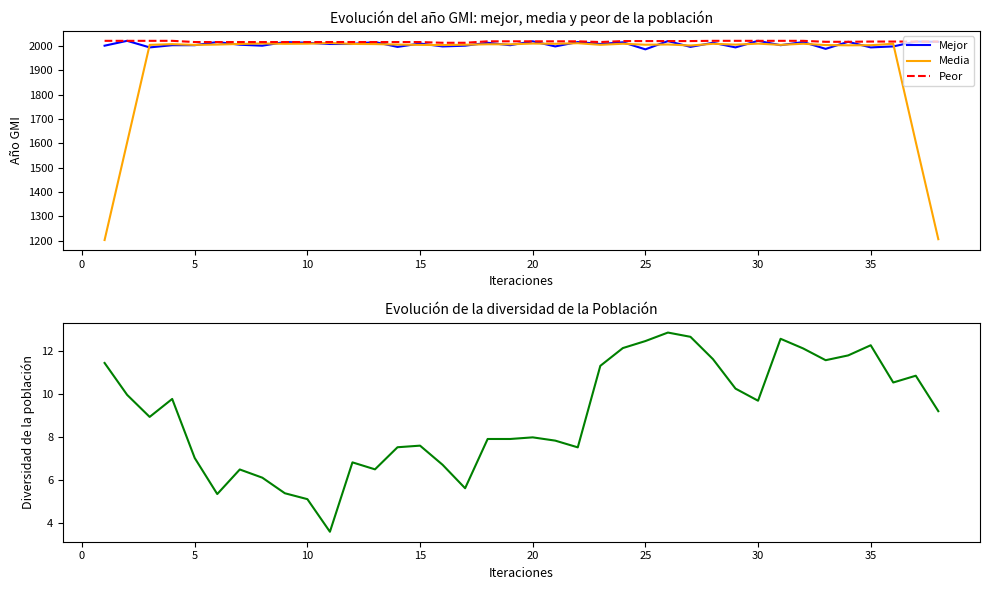

How many values in the Media series exceed 2006?

18